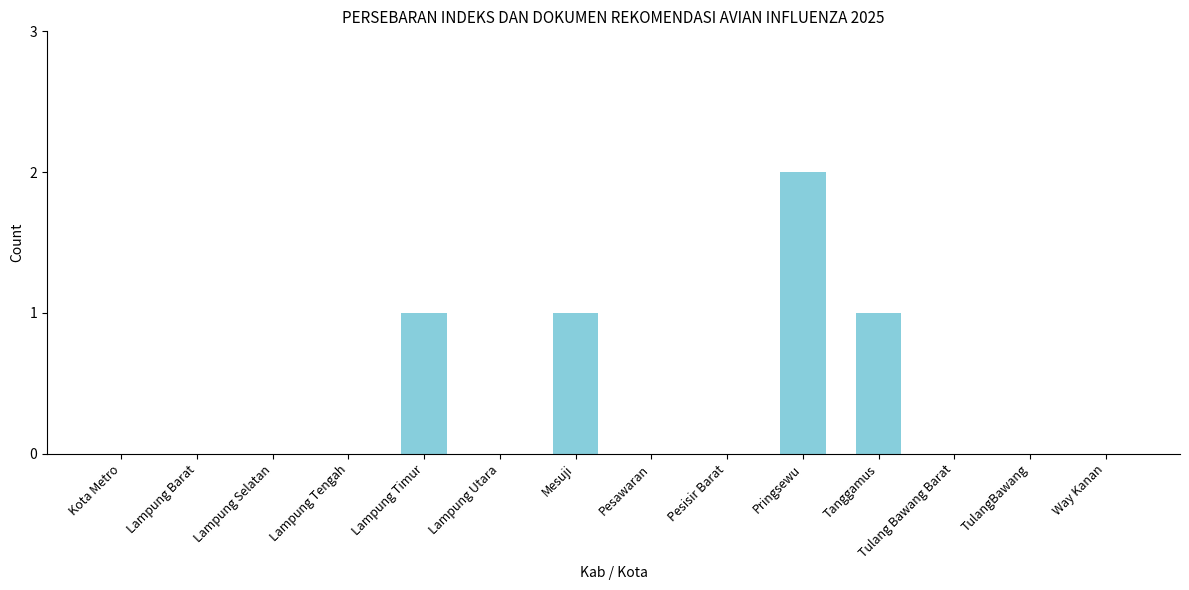

How many values are between 0 and 1?

13